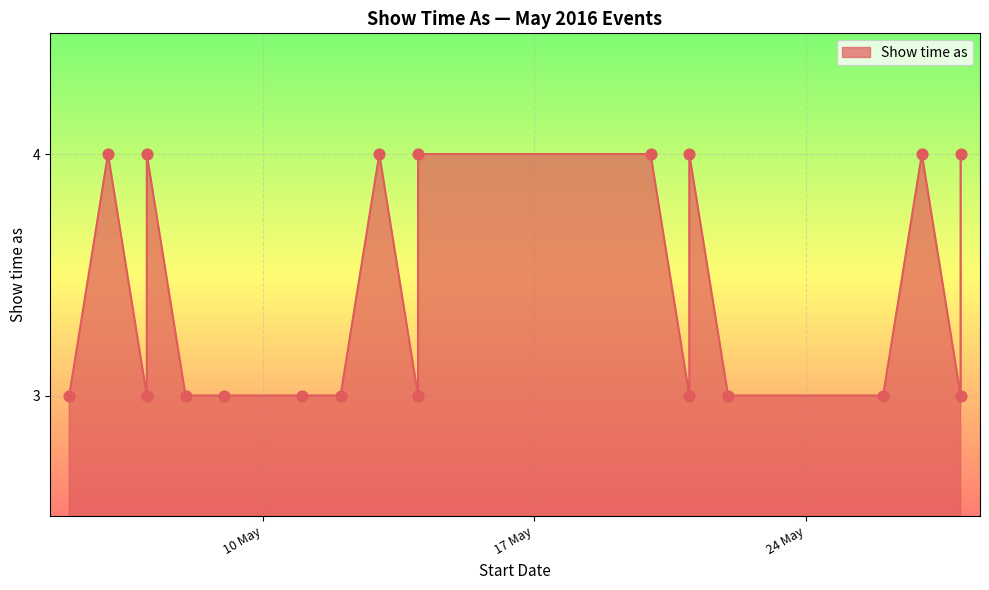

Approximately how many times larger is the value at 12/5/2016 compared to 27/5/2016?

0.8